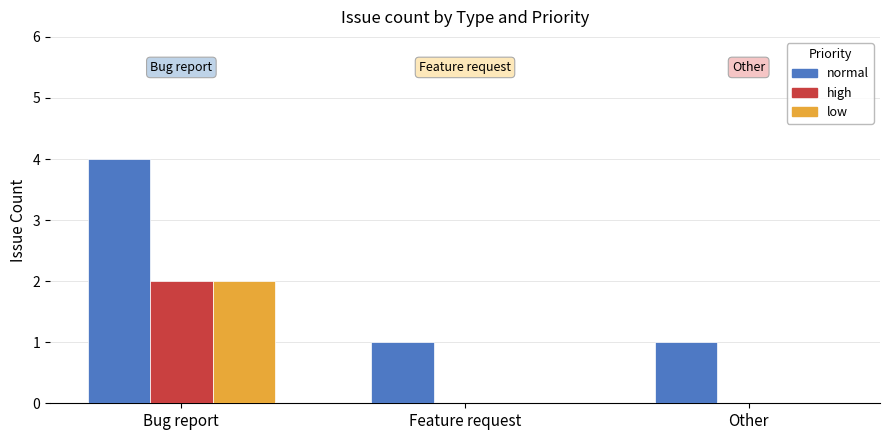

What is the sum of the normal values at Feature request and Bug report?

5